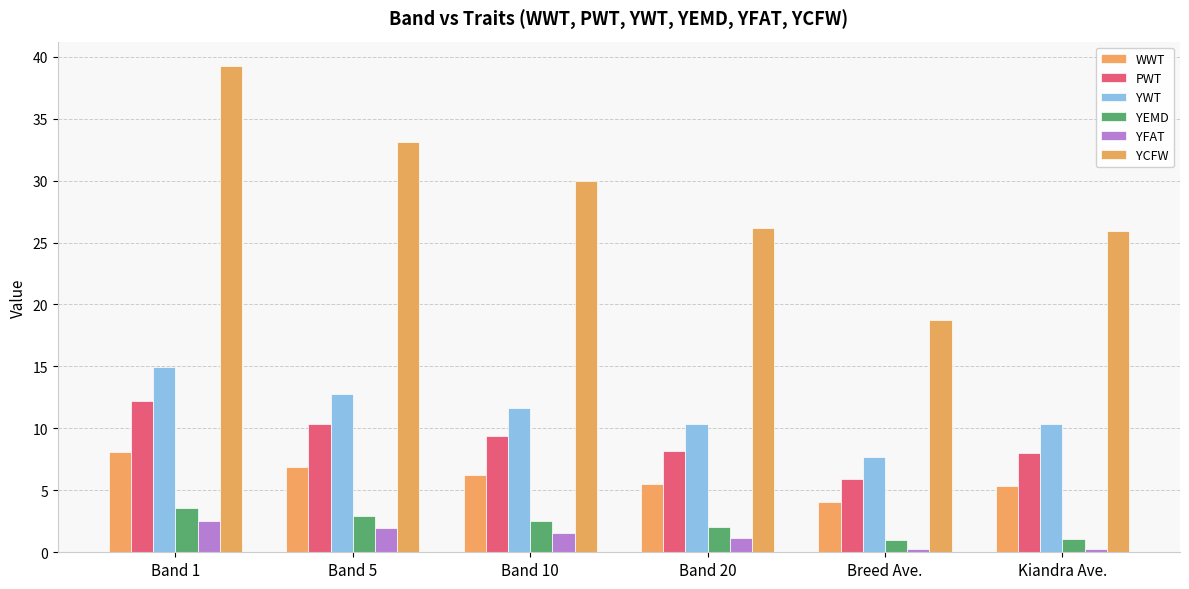

Which category has the highest value across all series?

Band 1